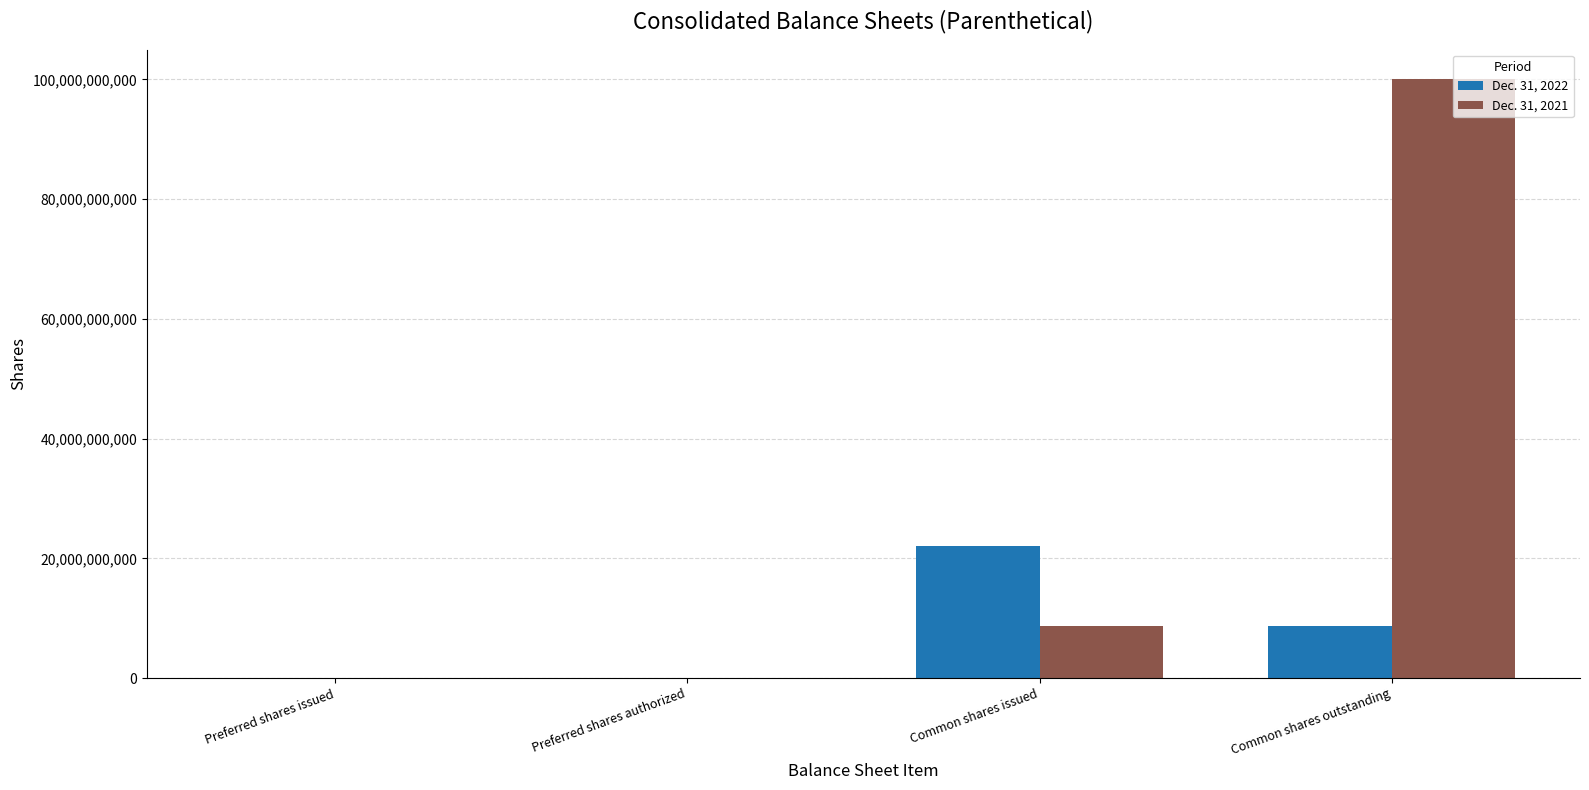

The Dec. 31, 2021 series shows 8665578306 at Common shares issued. True or false?

True